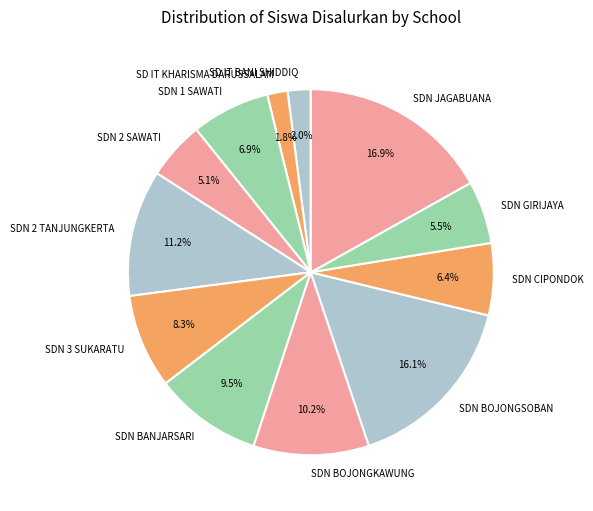

What is the largest slice in the pie chart?

SDN JAGABUANA